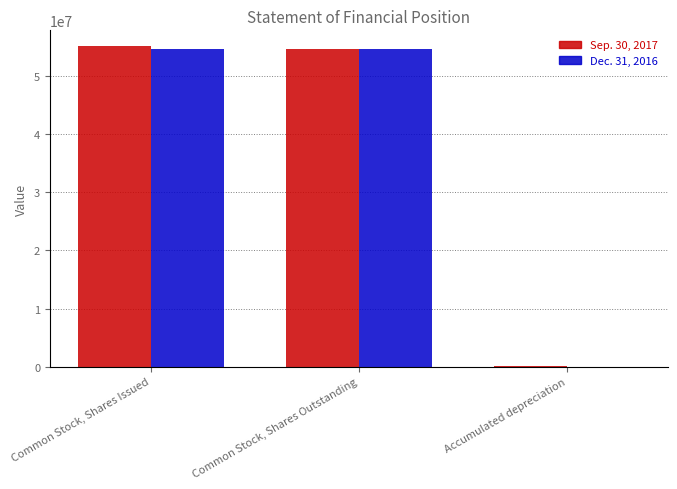

Are the bars grouped side by side (vs. stacked)?

Yes